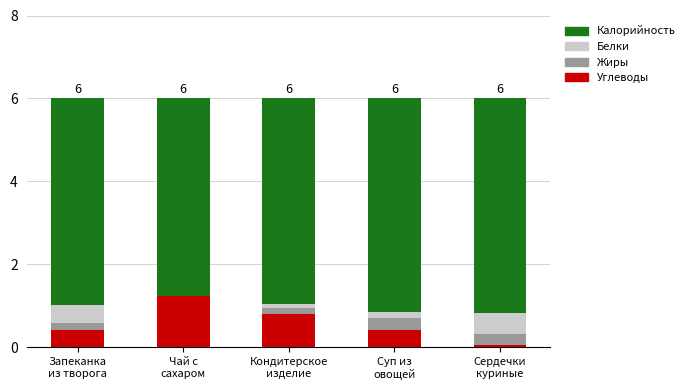

What is the maximum value for Углеводы?

1.2